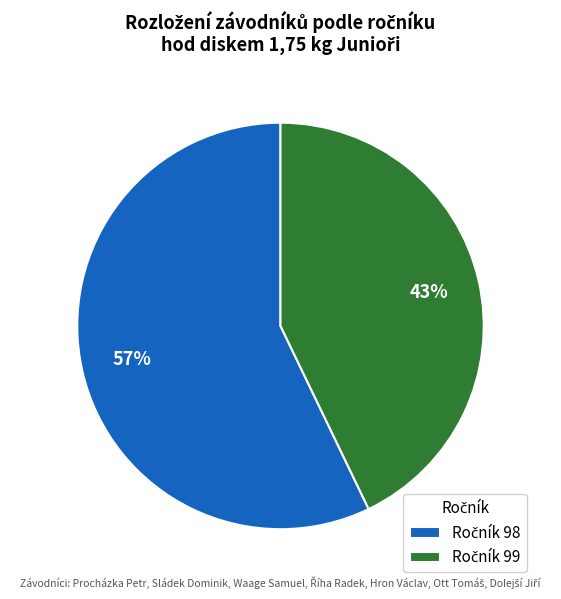

To the nearest percent, what is the average slice percentage?

50%